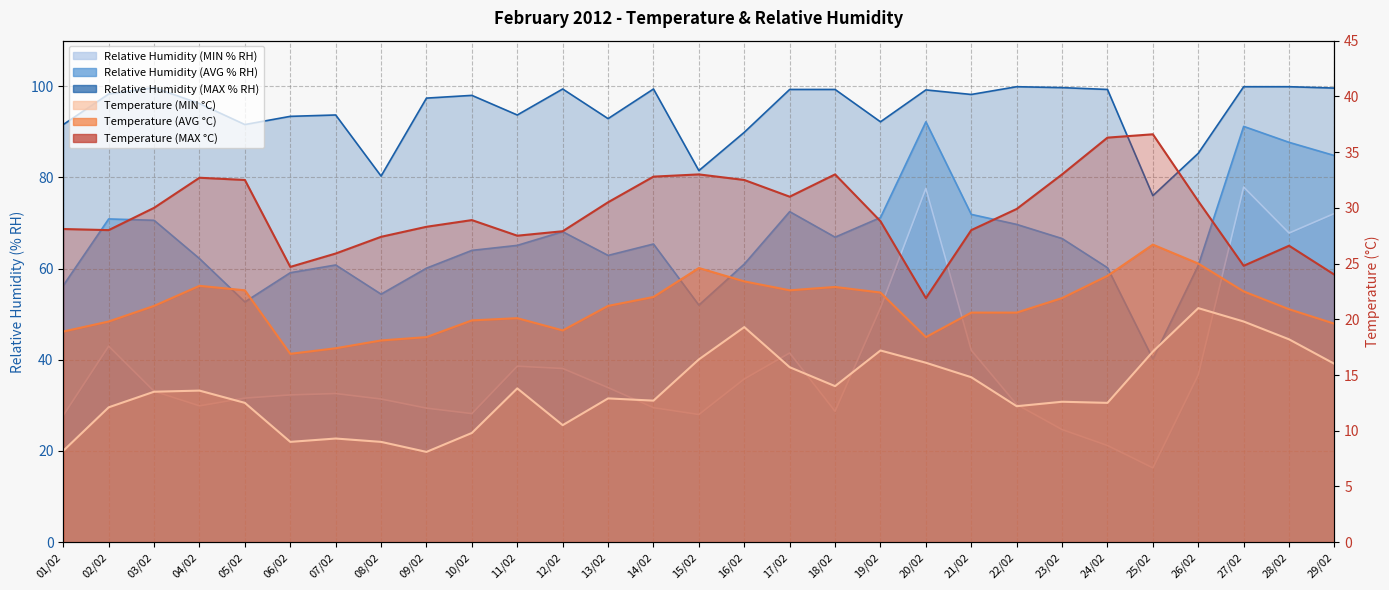

What position from the right is 27/02?

3